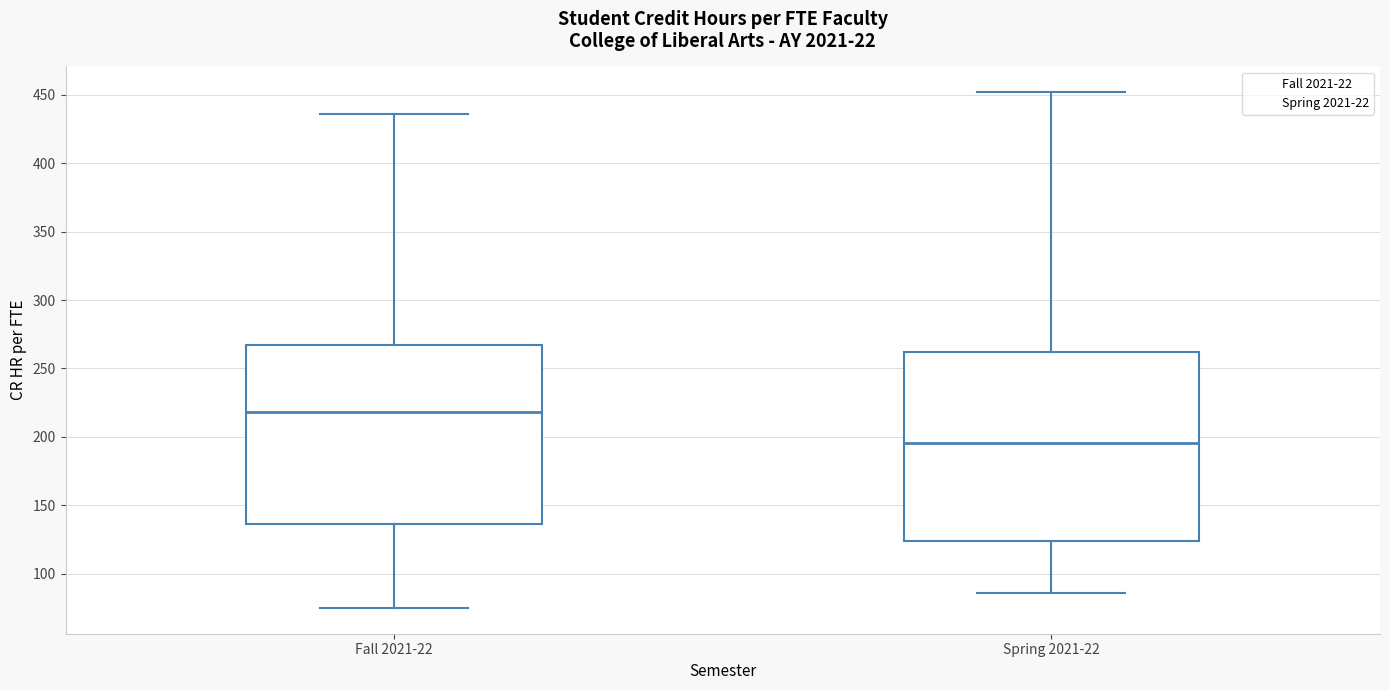

Where does the upper whisker of the box for Fall 2021-22 end on the y-axis? The values are not printed on the chart, so give them approximately, as read against the axis.

435